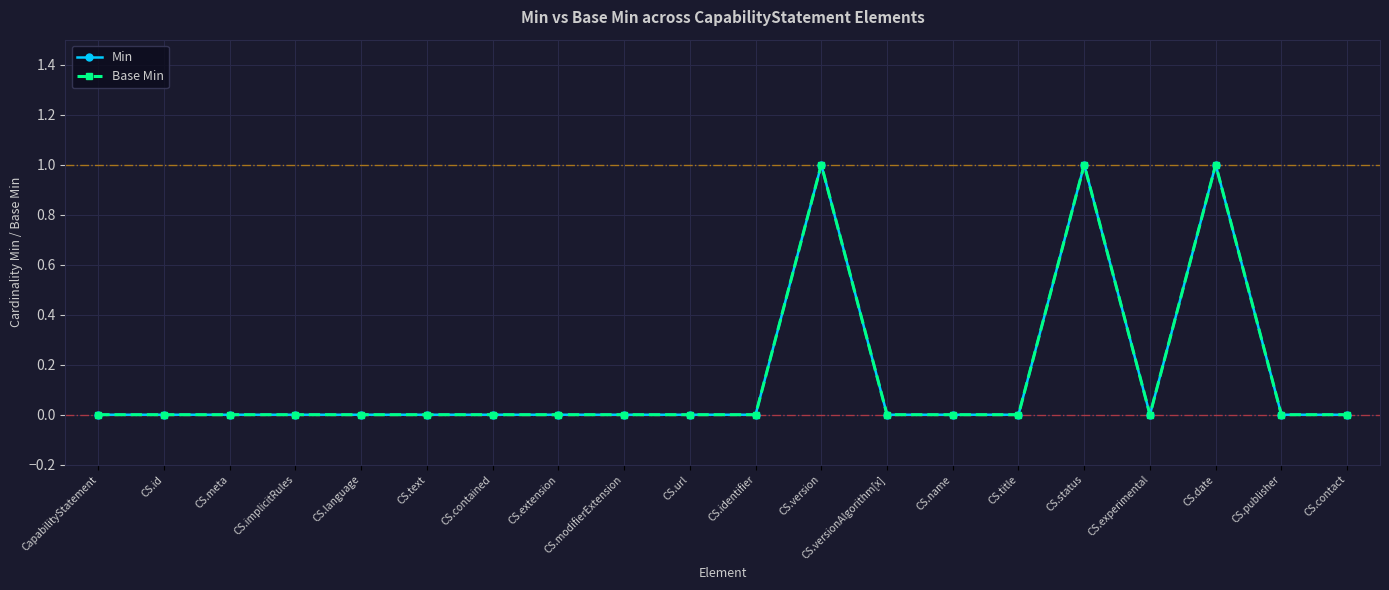

Is this an area chart (filled region under the line)?

No